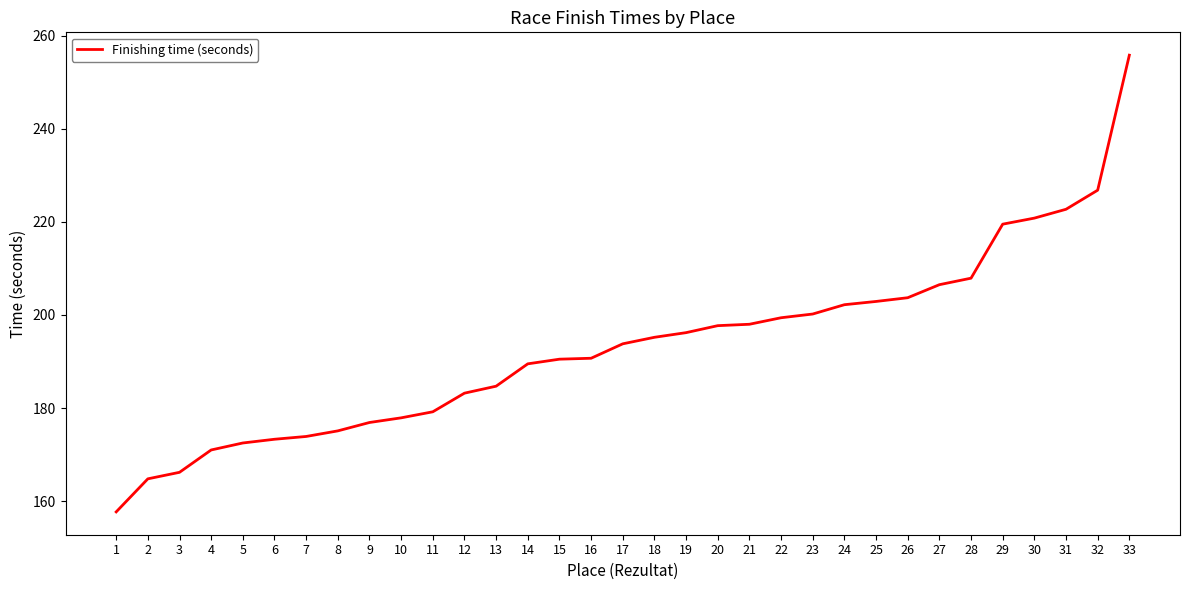

At which label does the data first exceed 193?

17